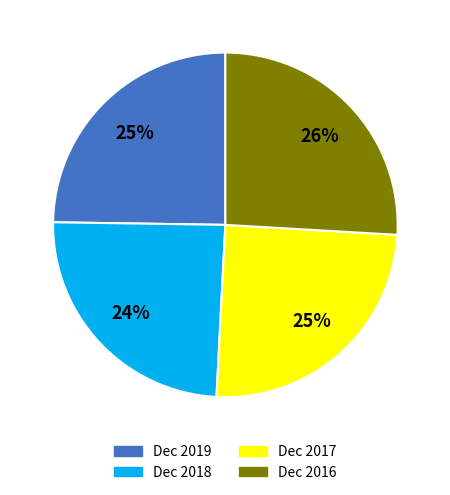

Count the number of slices in the pie.

4